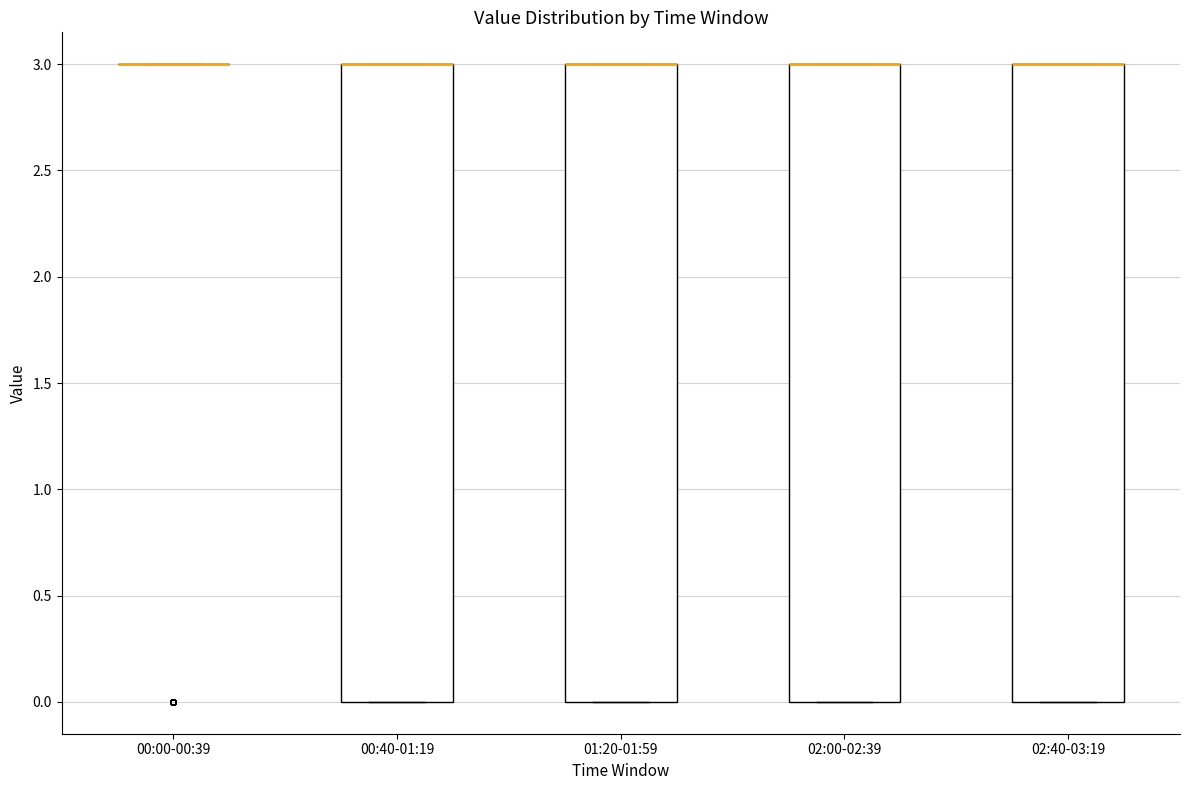

Reading left to right, transcribe this box plot: for each box, give where its median line is, the range the box spans, and where its two whiskers end, as read against the y-axis. The values are not printed on the chart, so give them approximately, as read against the axis.

00:00-00:39: box collapsed to a line at 3, whiskers 3 to 3
00:40-01:19: median 3 (drawn on the box's upper edge), box 0 to 3, whiskers 0 to 3
01:20-01:59: median 3 (drawn on the box's upper edge), box 0 to 3, whiskers 0 to 3
02:00-02:39: median 3 (drawn on the box's upper edge), box 0 to 3, whiskers 0 to 3
02:40-03:19: median 3 (drawn on the box's upper edge), box 0 to 3, whiskers 0 to 3